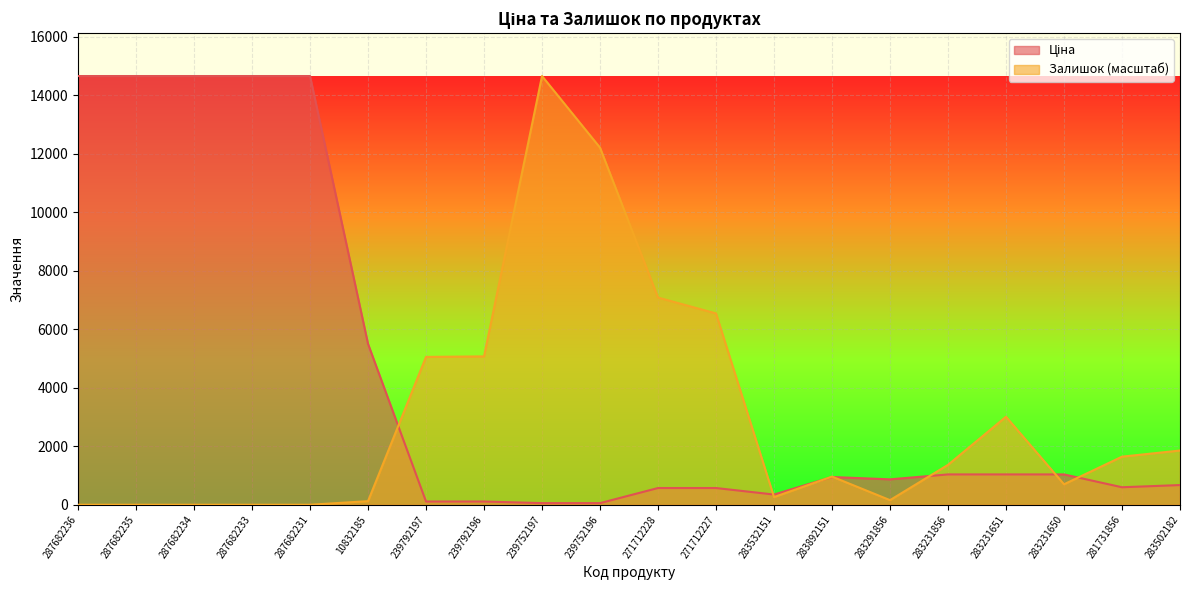

Reading left to right, list all the values displayed in this chart.

Ціна: 14649.6	14649.6	14649.6	14649.6	14649.6	5497.3	110.5	110.5	55.3	55.3	571.6	571.6	348.6	947.6	868.0	1036.5	1036.5	1036.5	597.8	672.7
Залишок: 0.0	0.0	0.0	0.0	0.0	122.4	5052.2	5069.7	14649.6	12202.2	7080.1	6538.1	262.2	961.5	157.3	1363.6	3006.8	699.3	1643.3	1853.1